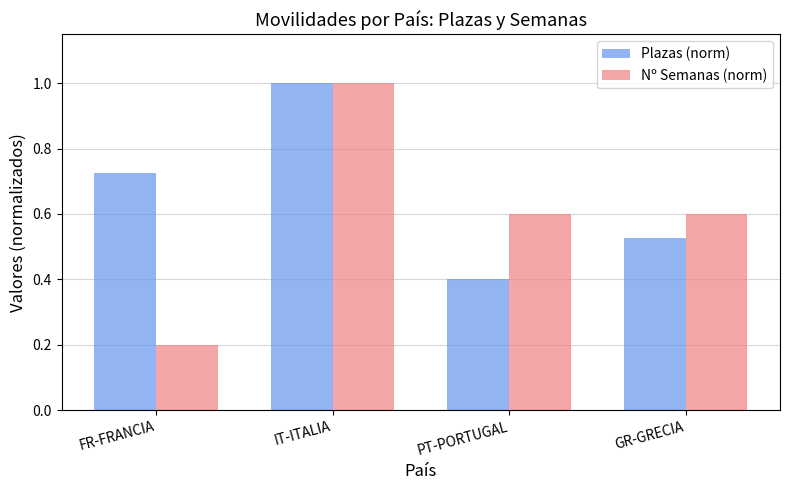

Is it true that Nº Semanas (norm) equals 0.2 at FR-FRANCIA?

True